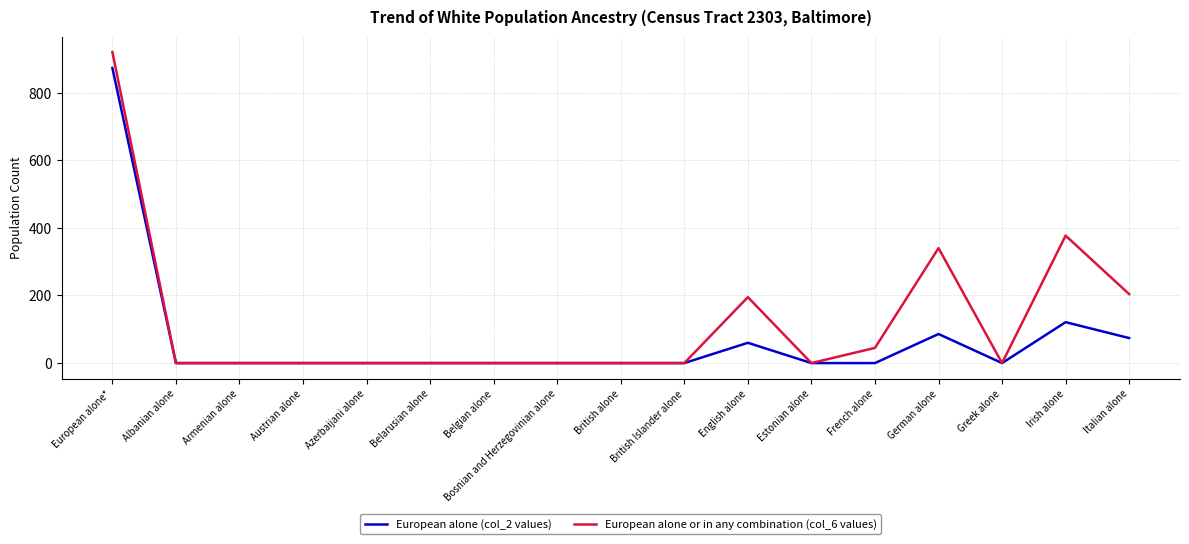

In European alone or in any combination (col_6 values), how many points are higher than both neighbors (excluding endpoints)?

3